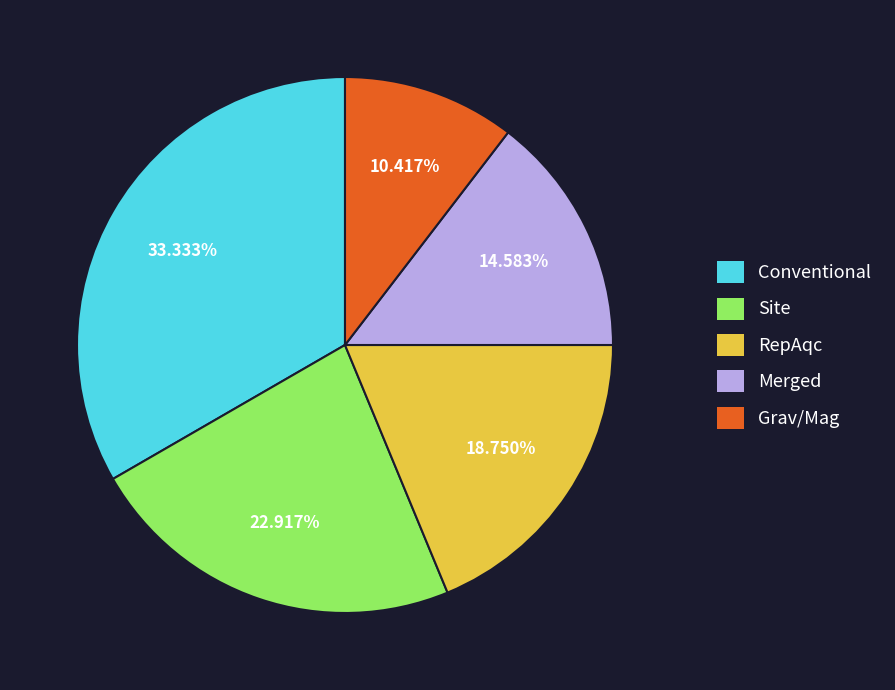

Count the number of slices in the pie.

5